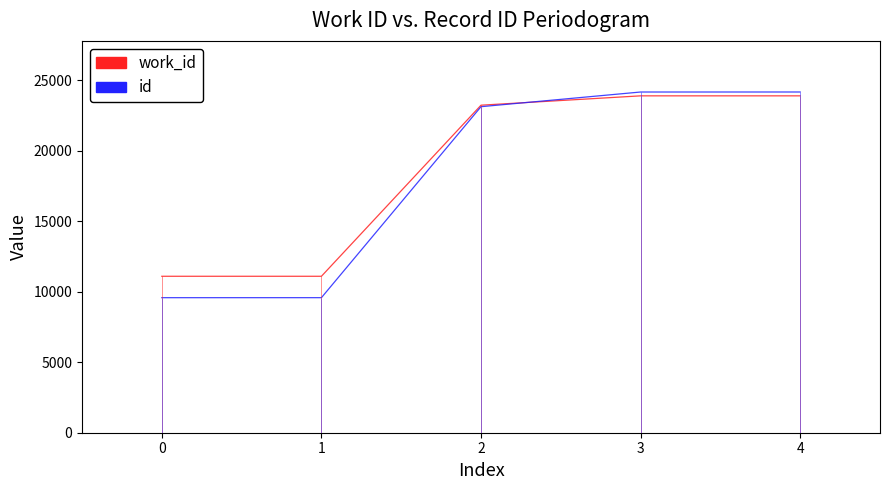

How many values in the id series exceed 23132?

2